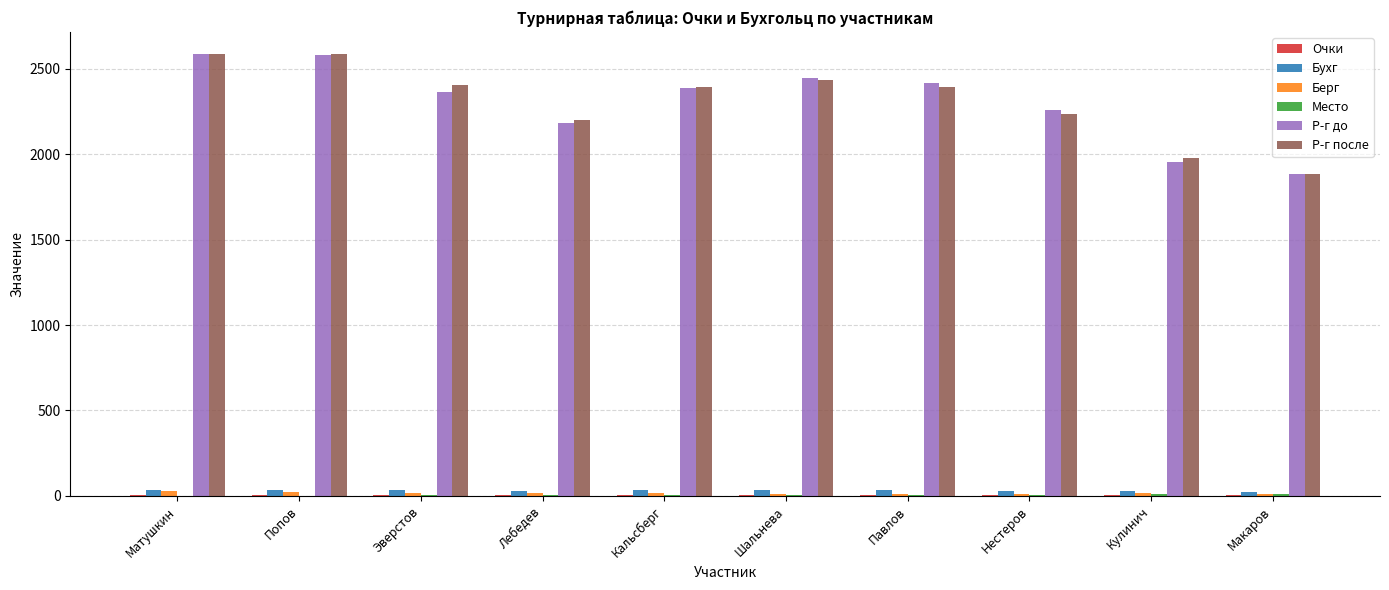

What is the sum of all Р-г до values?

23058